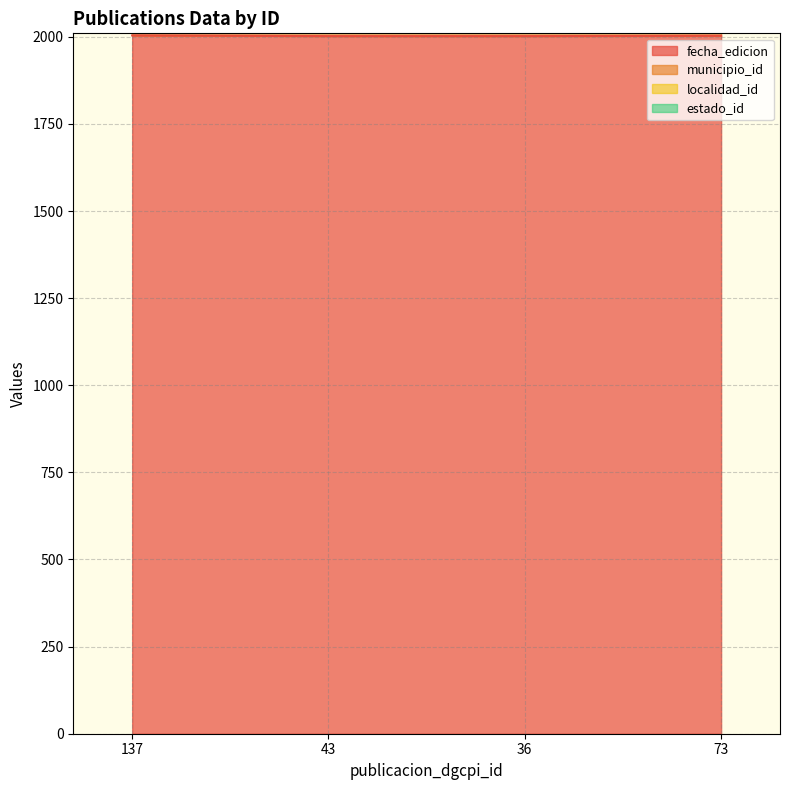

Count the fecha_edicion values in the range 2002 to 2004.

4